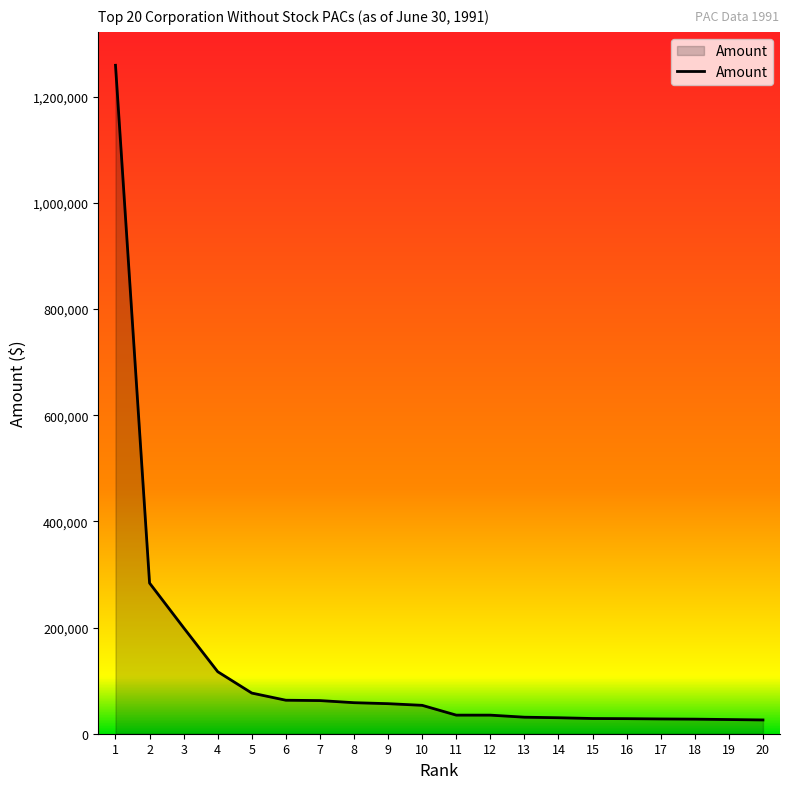

What is the sum of all values?

2526623